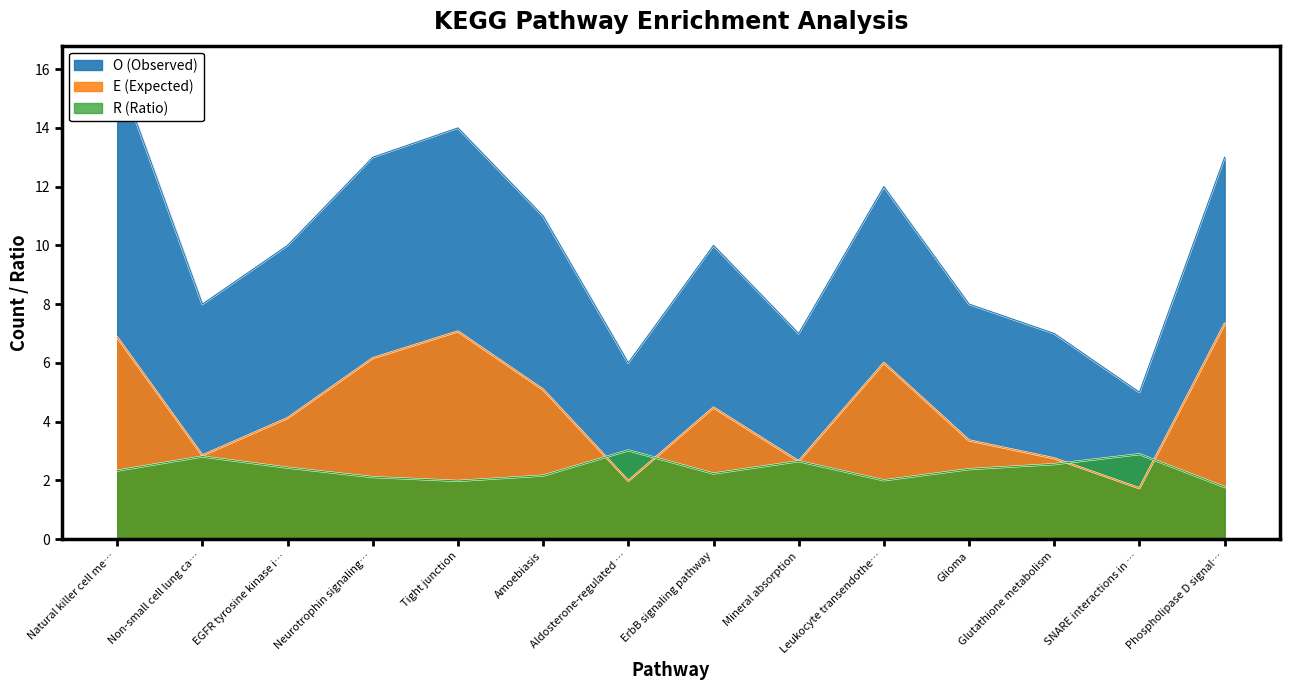

Read the E (Expected) value at SNARE interactions in ….

1.7